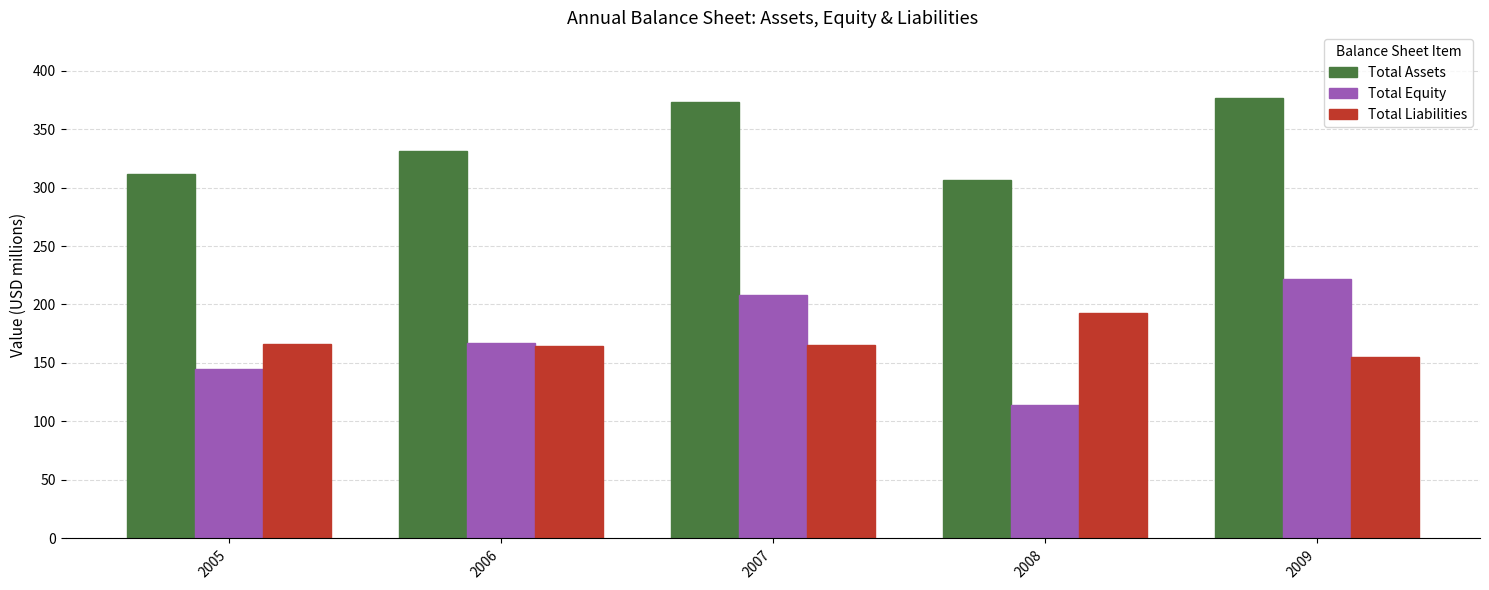

What is the value of the Total Assets bar at the 5th from the left?

376.2